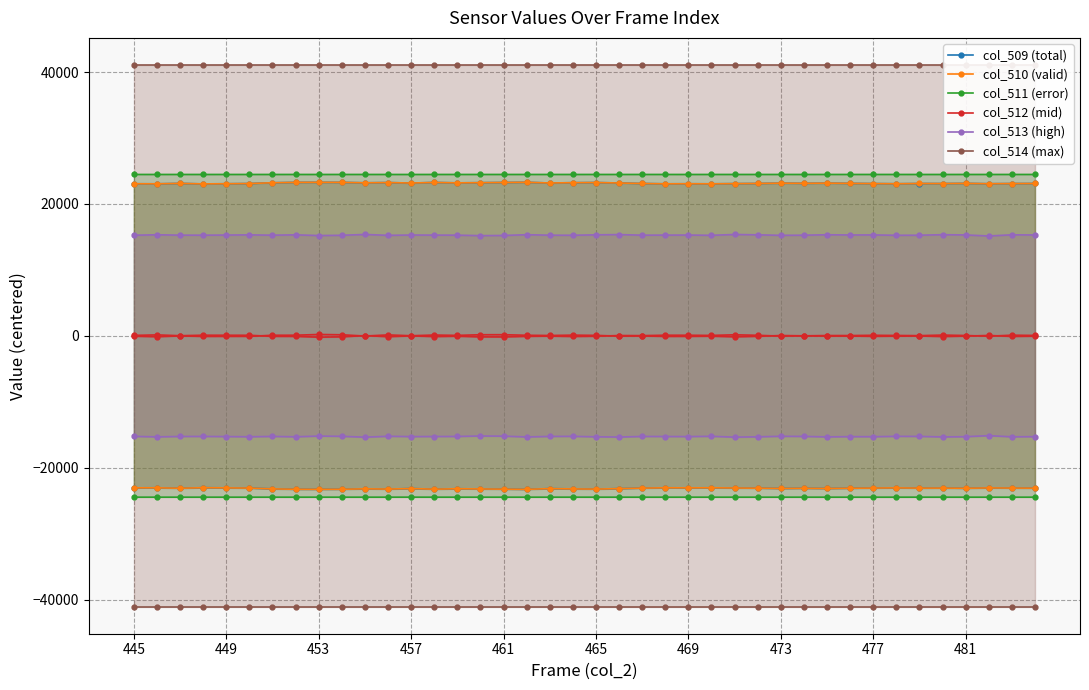

How many interior local peaks does the col_509 (total) series have?

12